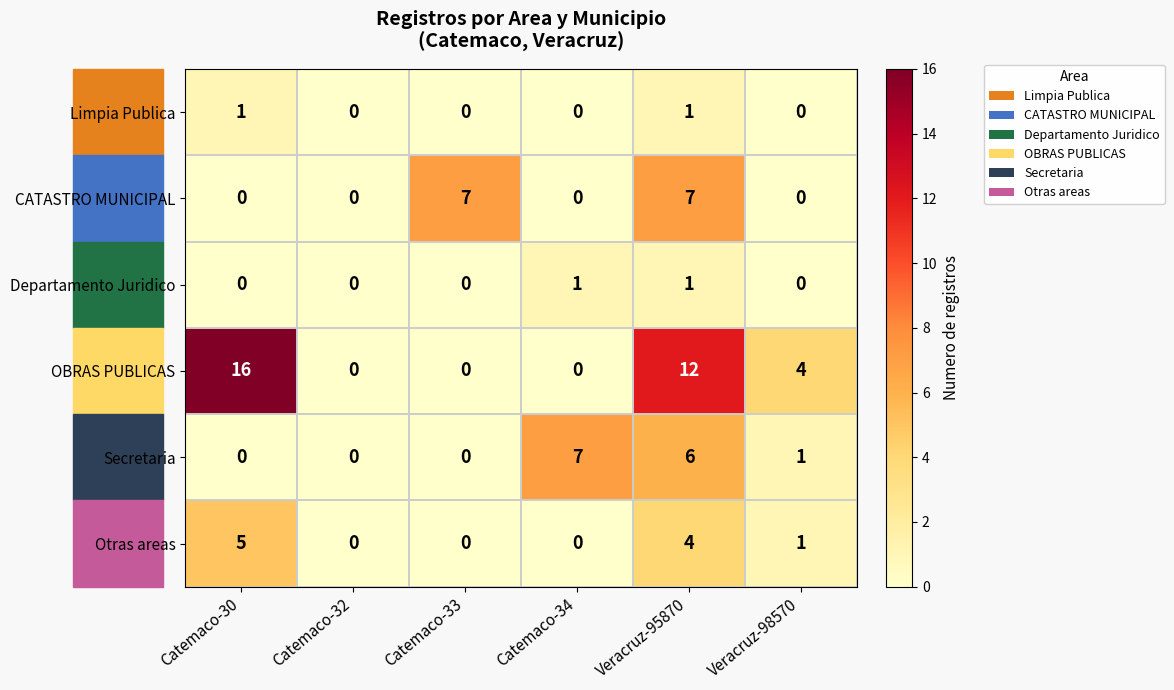

Between Catemaco-30 and Catemaco-33, which series saw the biggest shift?

OBRAS PUBLICAS